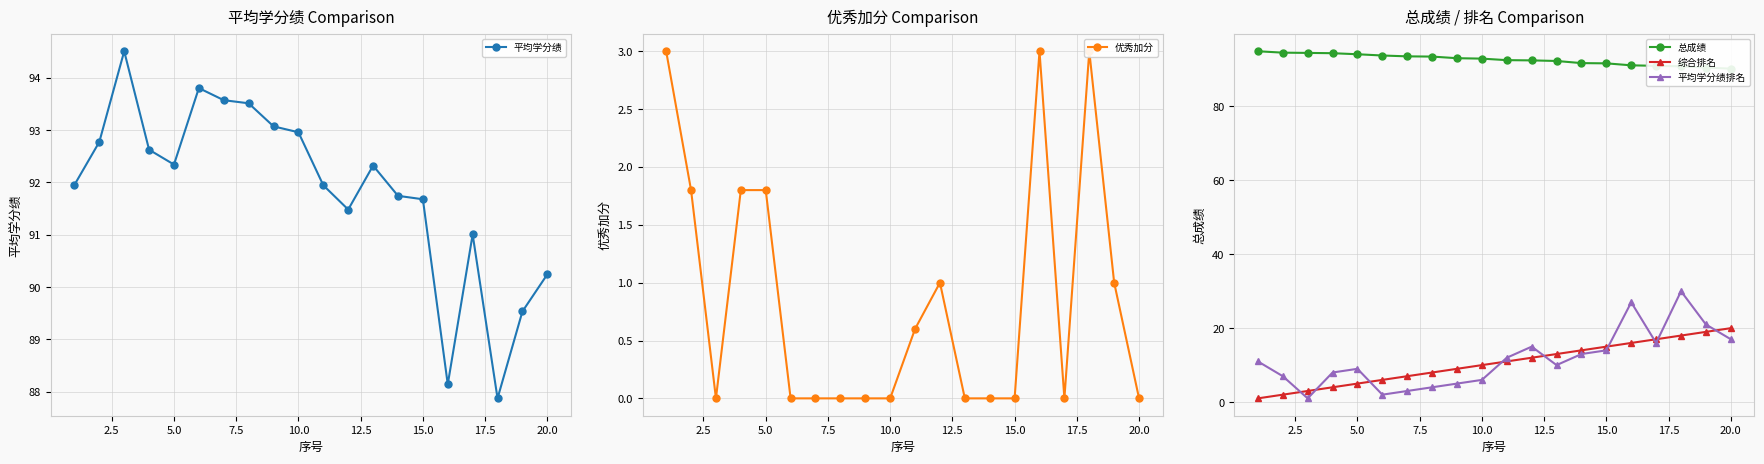

What position from the left is 5.0?

3